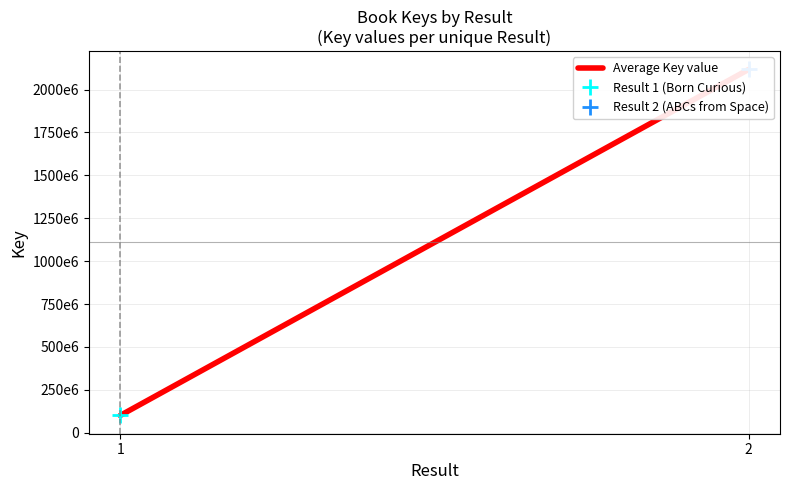

What is the value of the 1st point from the left?

100738784